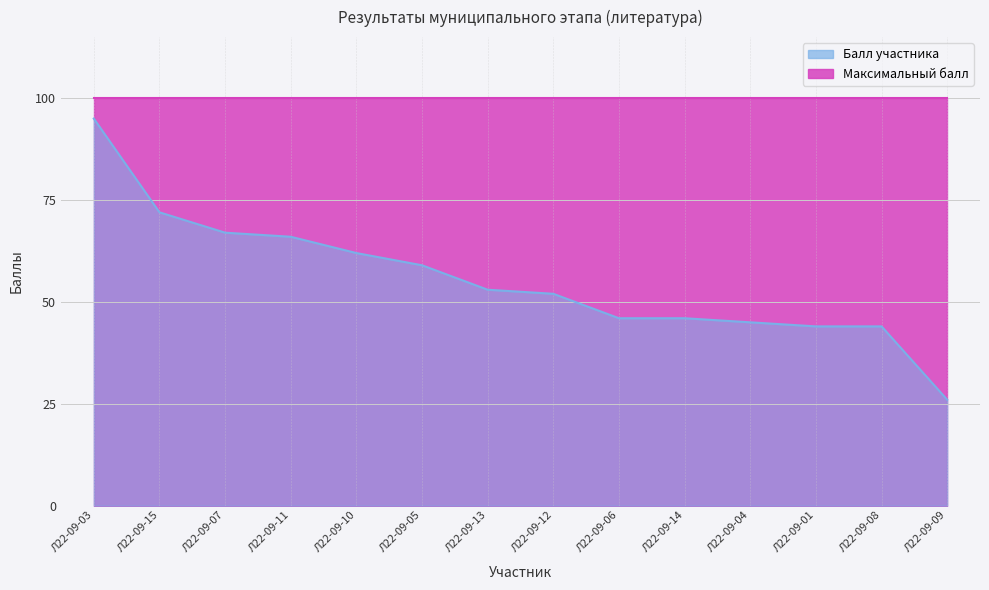

What is the difference between the values at Л22-09-08 and Л22-09-15?

28